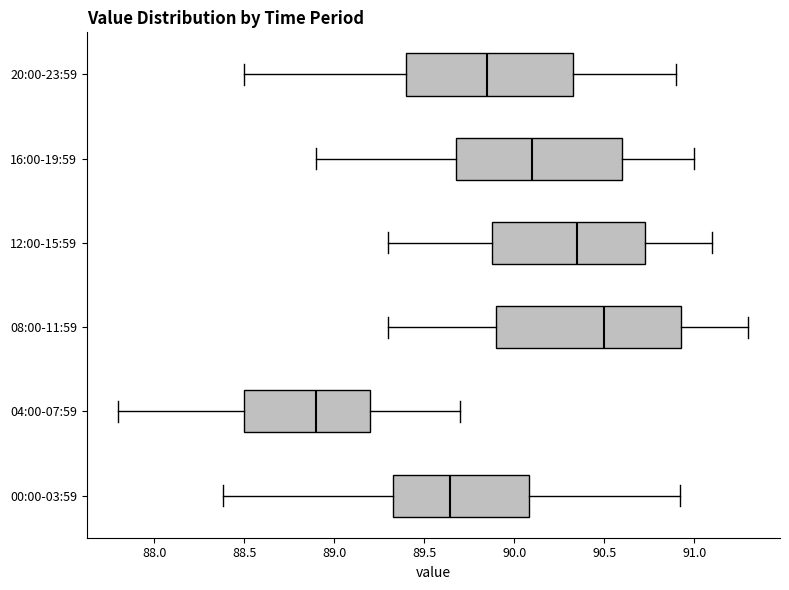

Reading bottom to top, read every box against the x-axis: the position of its median line, the range the box covers, and the ends of its whiskers. The values are not printed on the chart, so give them approximately, as read against the axis.

00:00-03:59: median 89.65, box 89.35 to 90.10, whiskers 88.40 to 90.90
04:00-07:59: median 88.90, box 88.50 to 89.20, whiskers 87.80 to 89.70
08:00-11:59: median 90.50, box 89.90 to 90.95, whiskers 89.30 to 91.30
12:00-15:59: median 90.35, box 89.90 to 90.75, whiskers 89.30 to 91.10
16:00-19:59: median 90.10, box 89.70 to 90.60, whiskers 88.90 to 91.00
20:00-23:59: median 89.85, box 89.40 to 90.35, whiskers 88.50 to 90.90